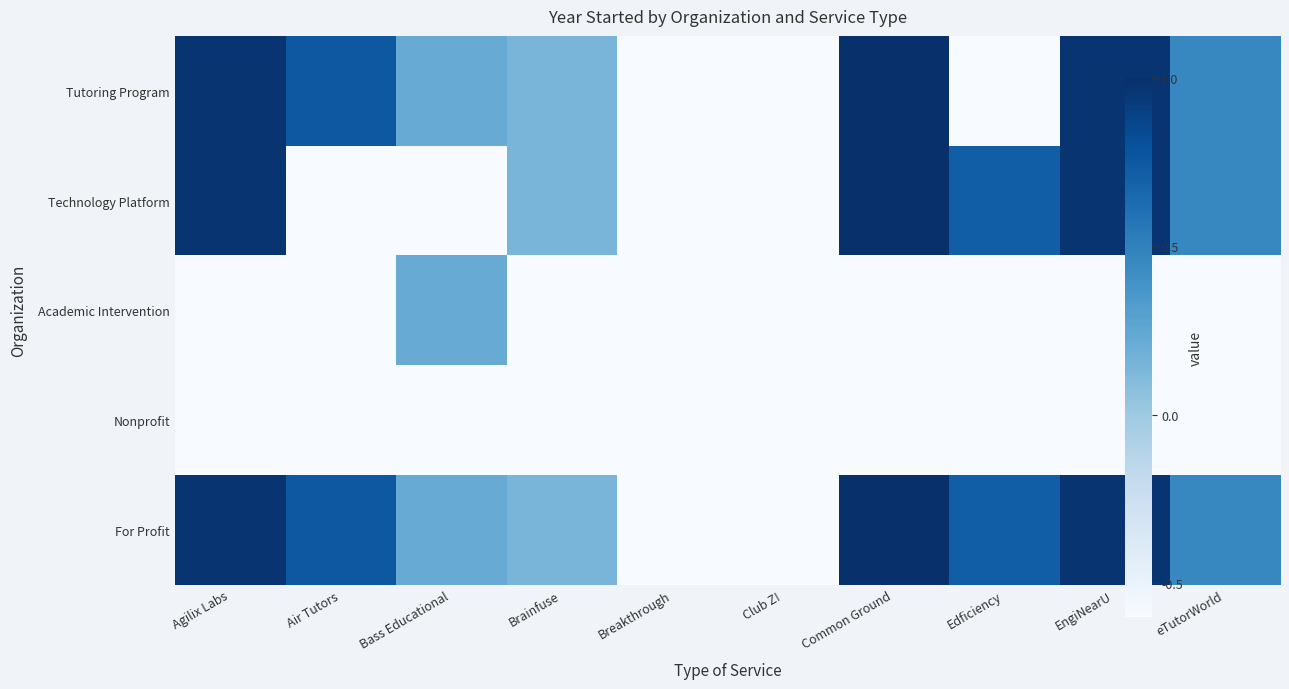

What is the total value across all series at Club Z!?

-3.0